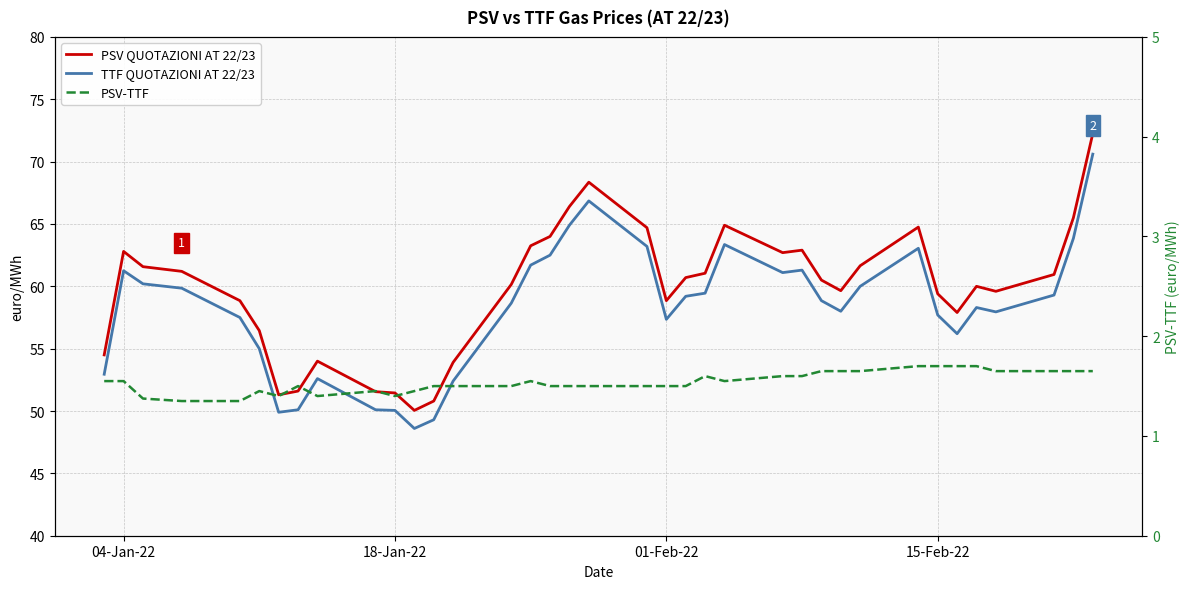

How many interior local valleys does the PSV-TTF series have?

4